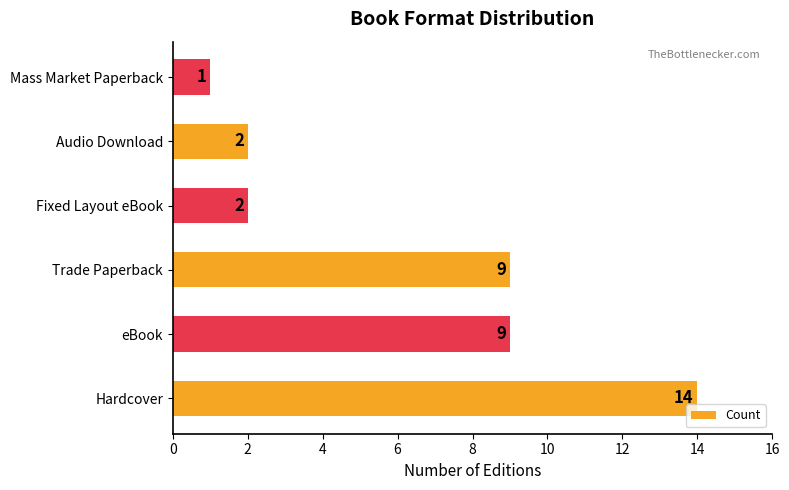

What is the sum of the values at Mass Market Paperback and Hardcover?

15